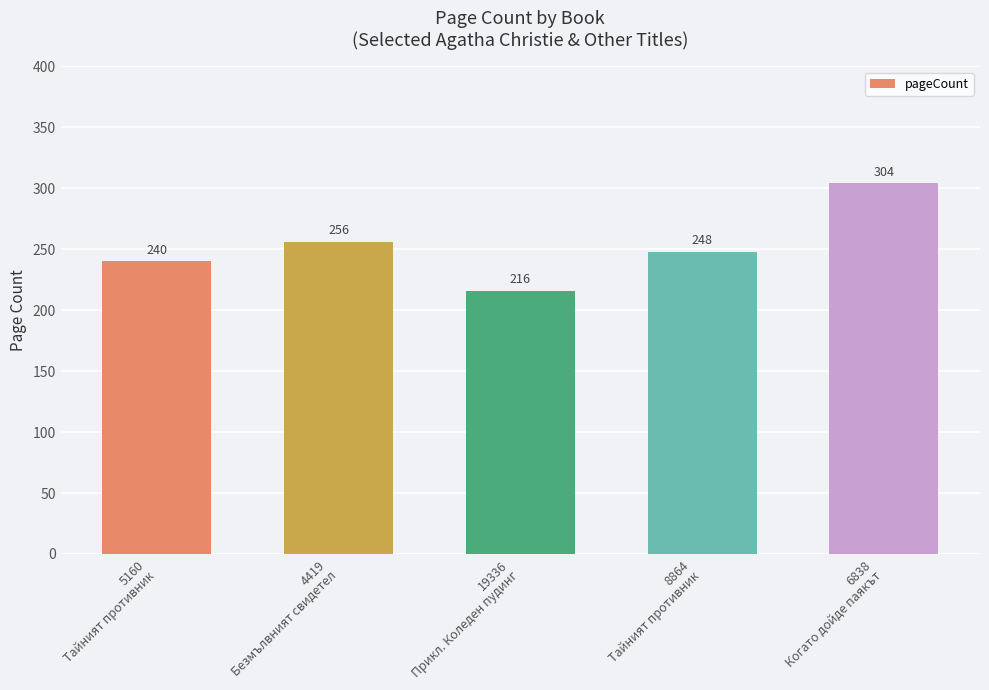

What is the difference between the maximum and minimum values?

88